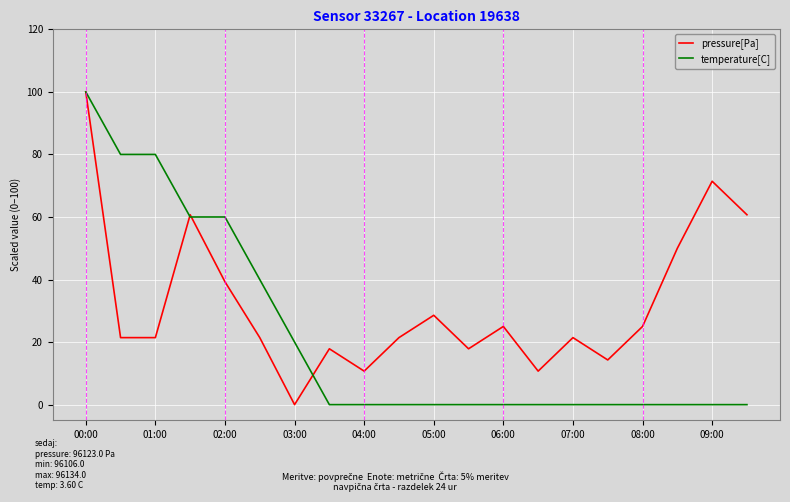

List the series in order of their overall mean, lowest first.

temperature[C], pressure[Pa]